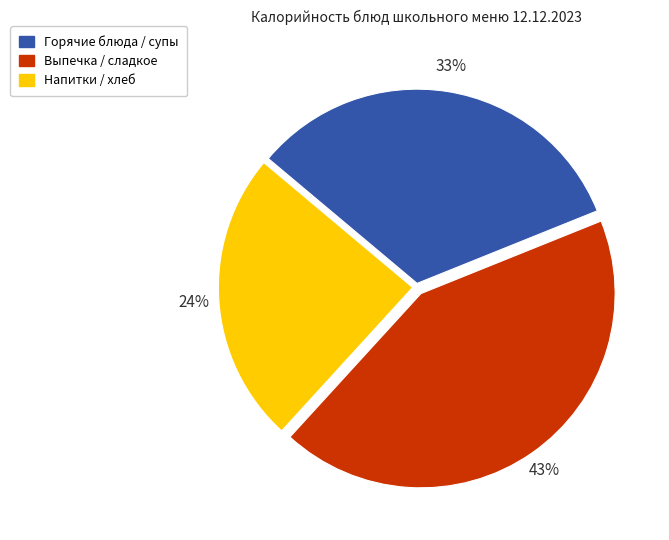

How many slices are in this pie chart?

3